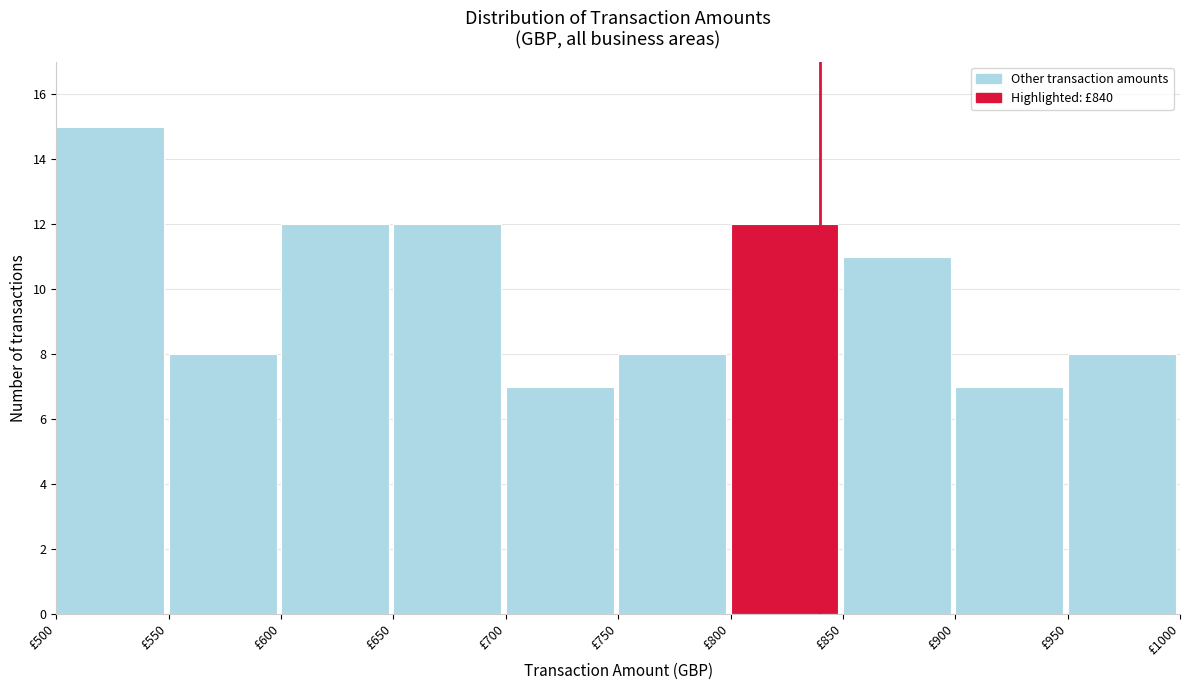

Reading left to right, transcribe this chart: for each bar, give the range it covers on the x-axis and its height. The values are not printed on the chart, so give them approximately, as read against the axis.

500 to 550: 15
550 to 600: 8
600 to 650: 12
650 to 700: 12
700 to 750: 7
750 to 800: 8
800 to 850: 12
850 to 900: 11
900 to 950: 7
950 to 1000: 8